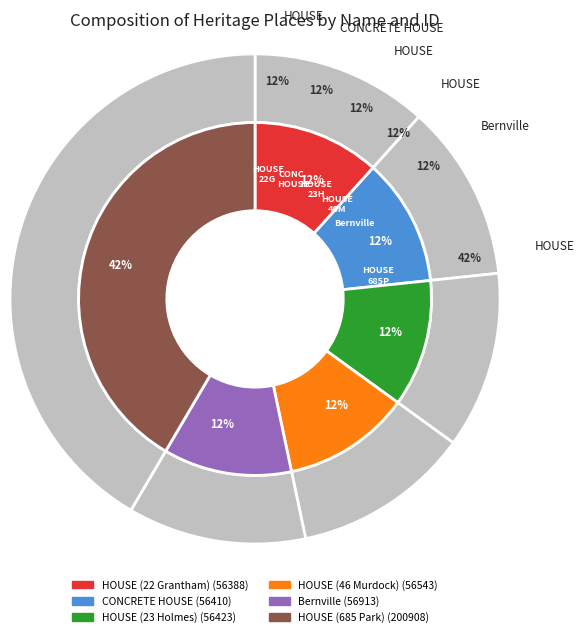

Does Bernville account for over 50% of the chart?

No